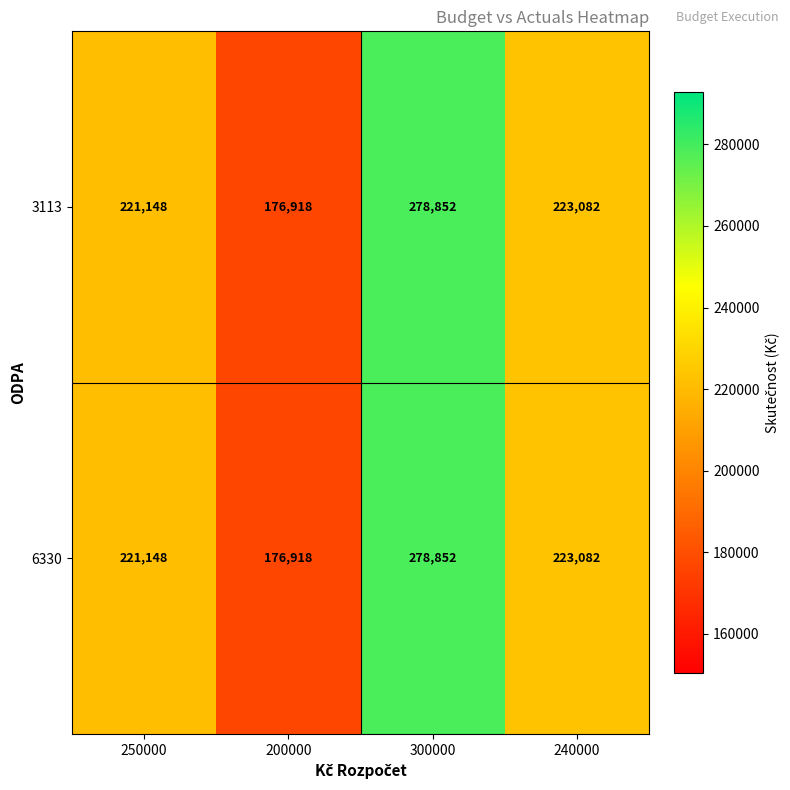

Rank the categories by 6330 value from highest to lowest.

300000, 240000, 250000, 200000